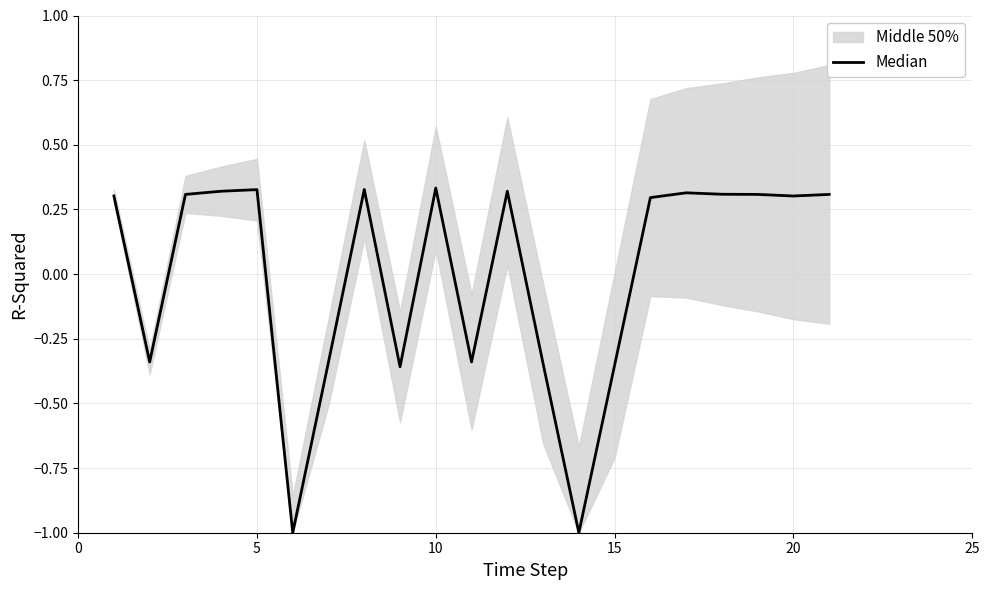

Is it true that the value at 5 is 0.3?

True